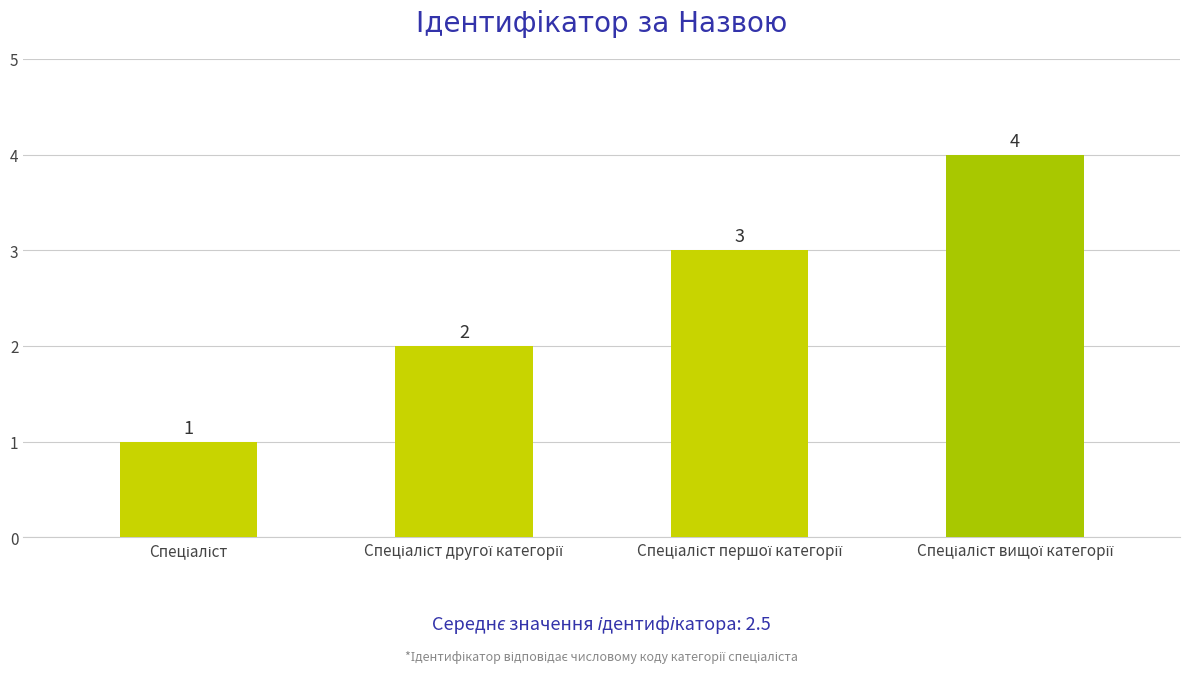

What is the difference between the maximum and minimum values?

3